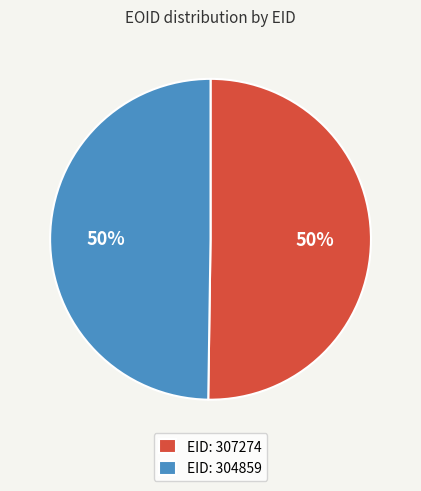

How many slices are in this pie chart?

2